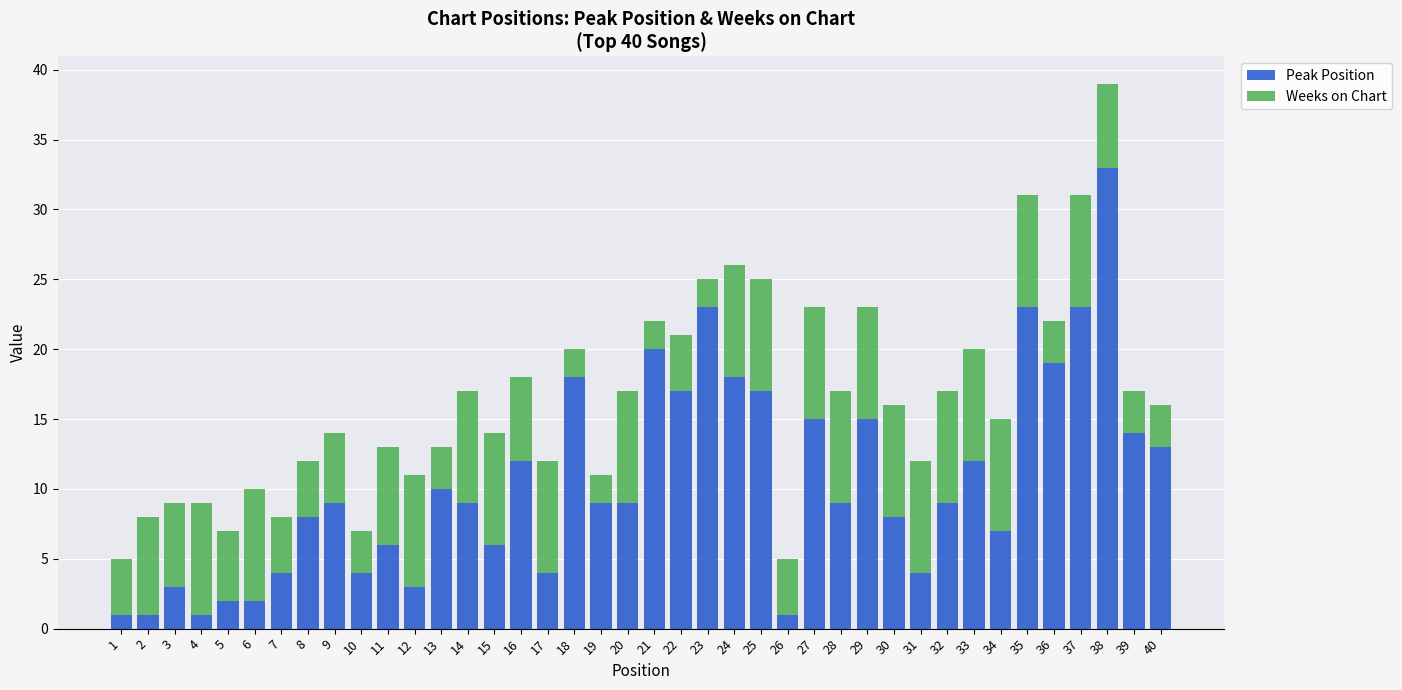

At which label does Peak Position reach its peak?

38